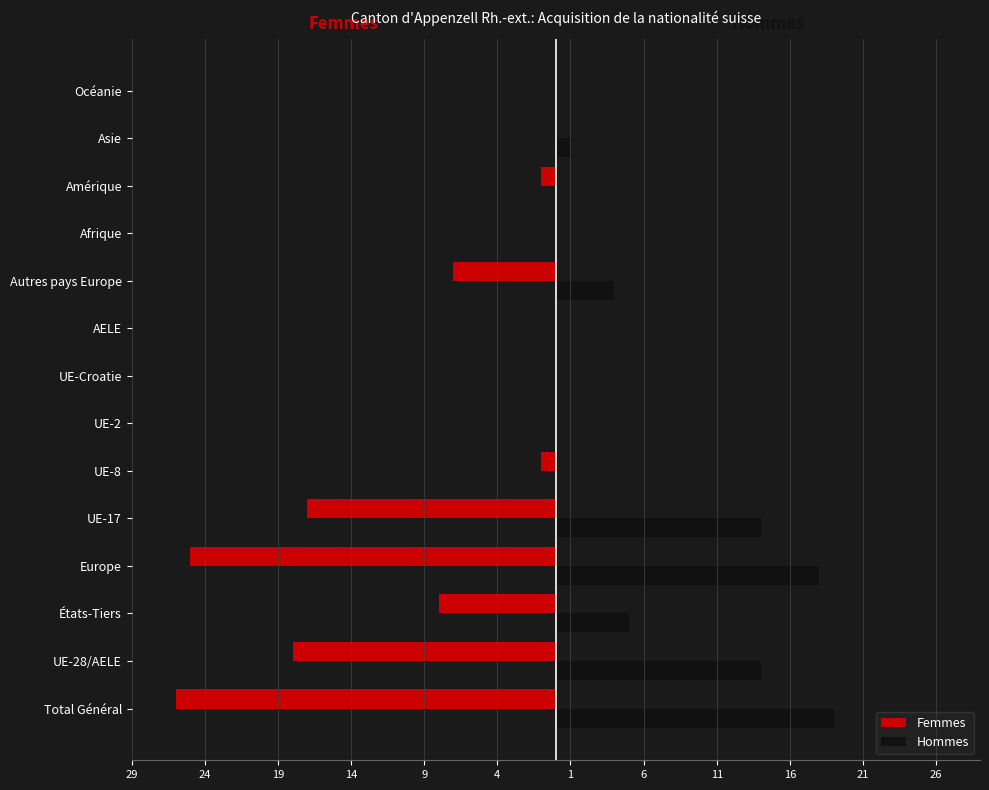

What are all the series names shown in the legend?

Femmes, Hommes